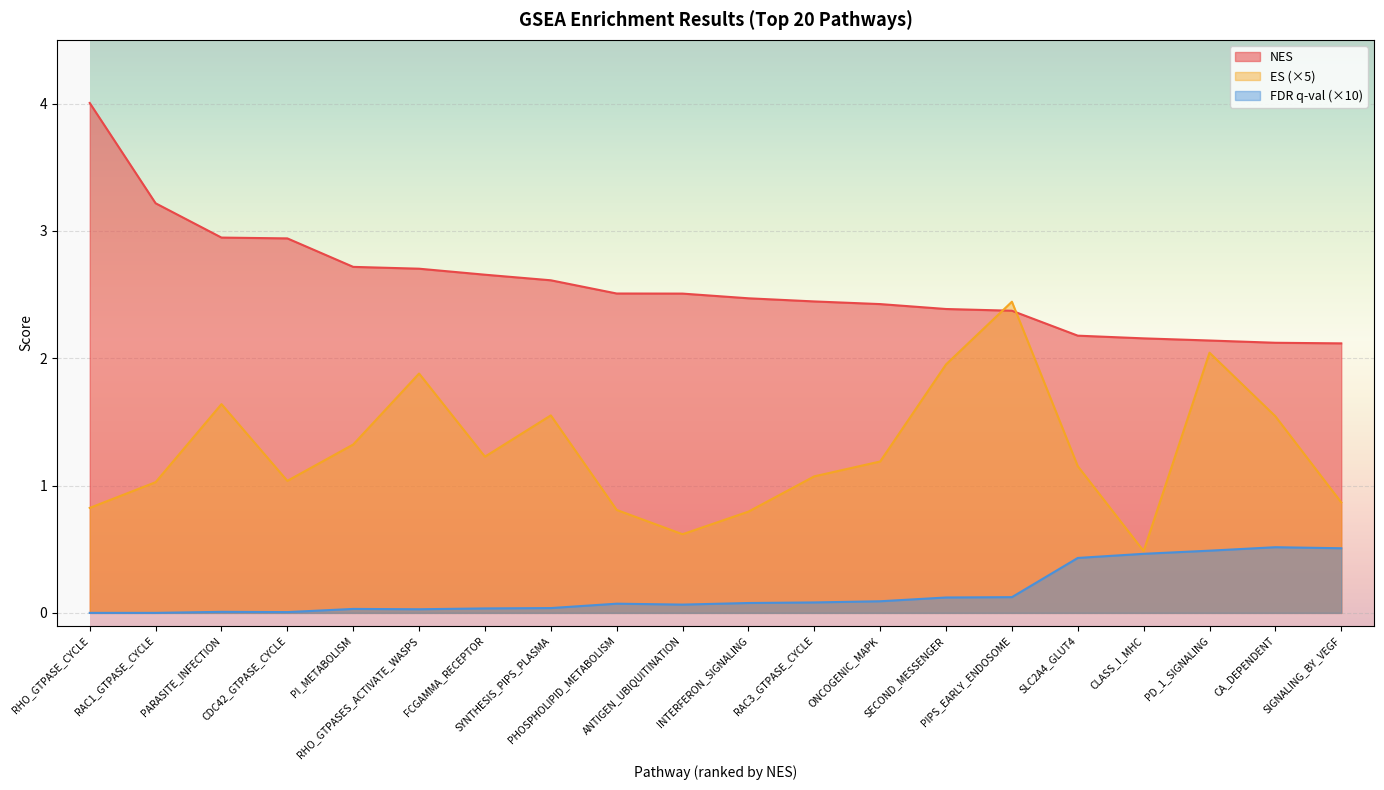

What is the minimum value for NES?

2.1